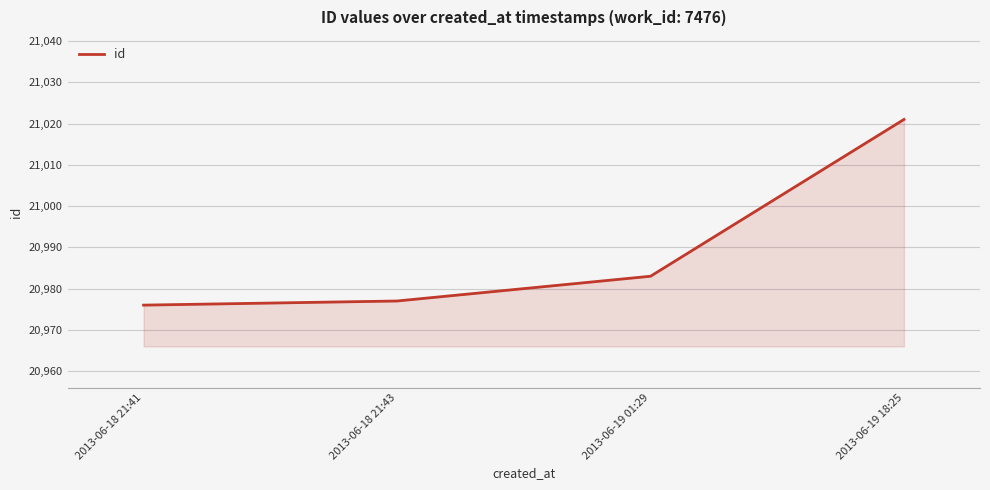

At which category does the chart reach its minimum across all series?

2013-06-18 21:41